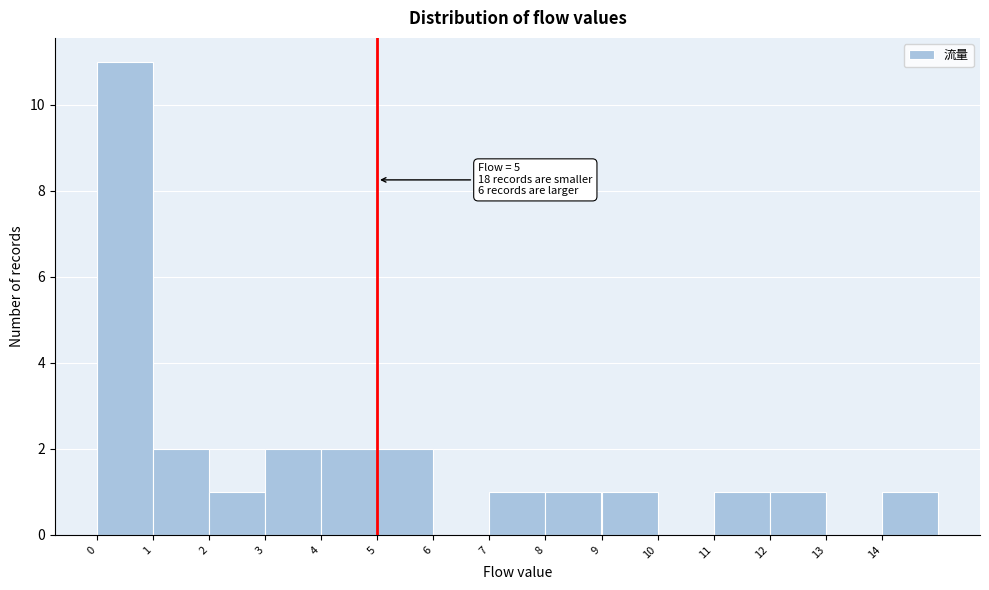

Over which range of the x-axis is the bar tallest?

0 to 1